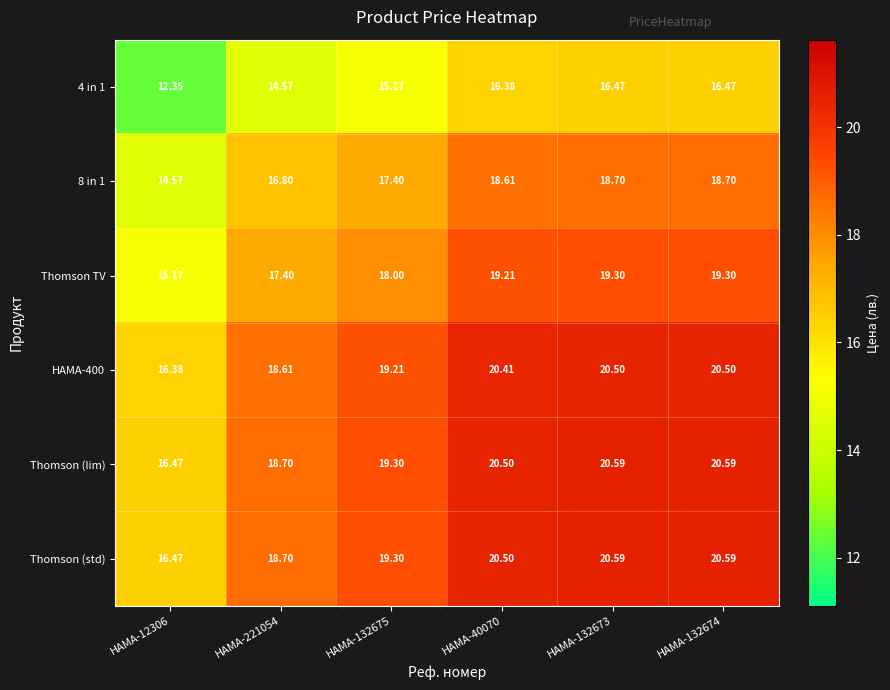

Is the value of 4 in 1 at HAMA-12306 greater than the value of Thomson (lim) at HAMA-132675?

No